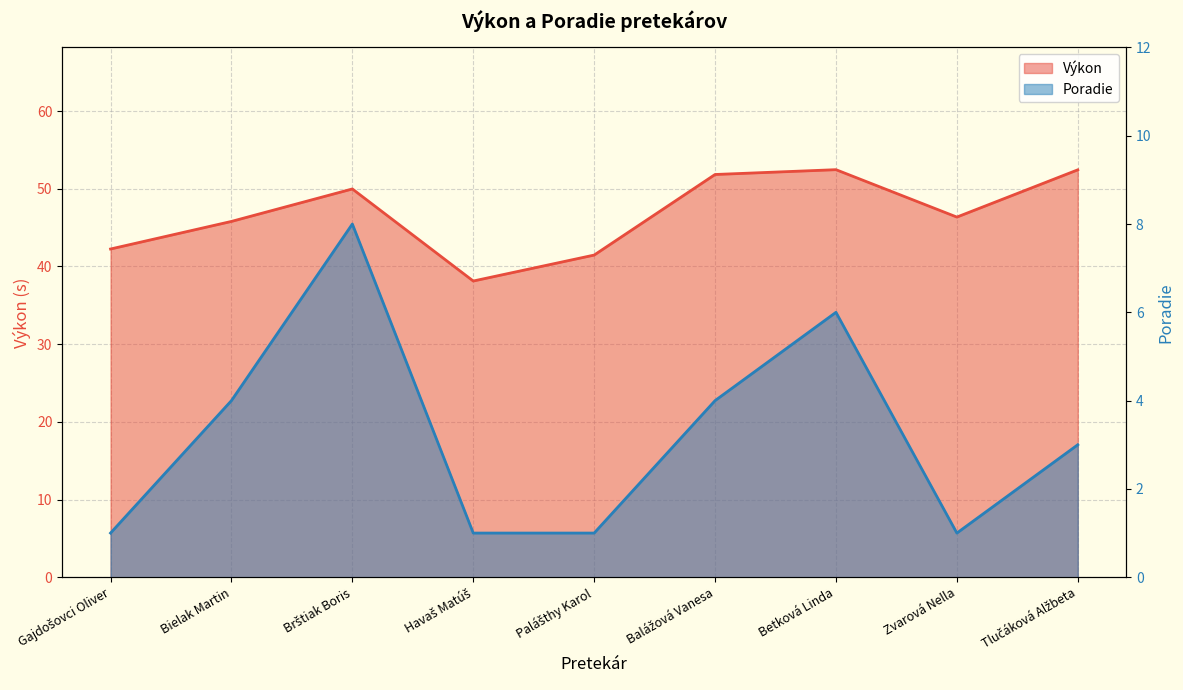

Does the chart display data point markers on the line(s)?

No